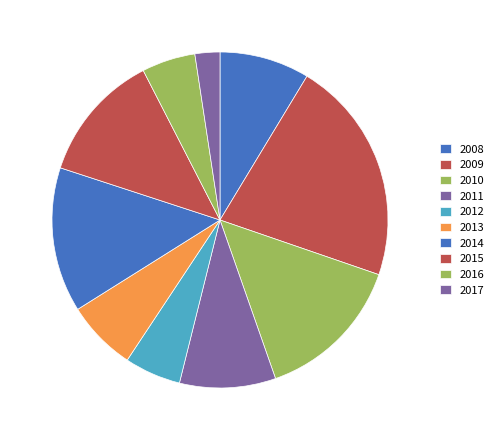

What is the total percentage of 2008 and 2009?

30.3%